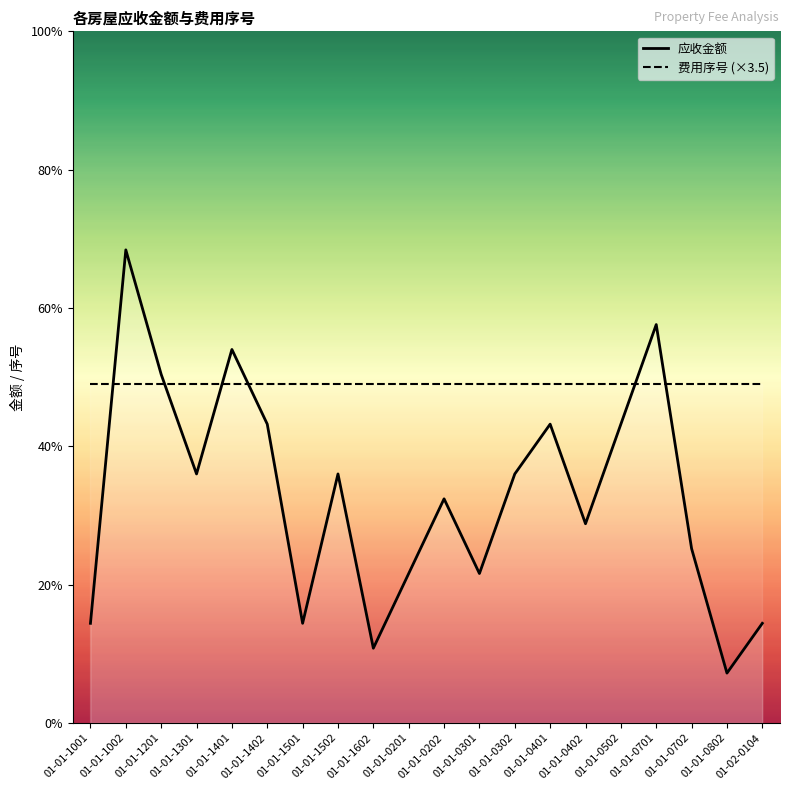

What is the sum of the 费用序号 (×3.5) values at 01-01-1602 and 01-01-0702?

98.0